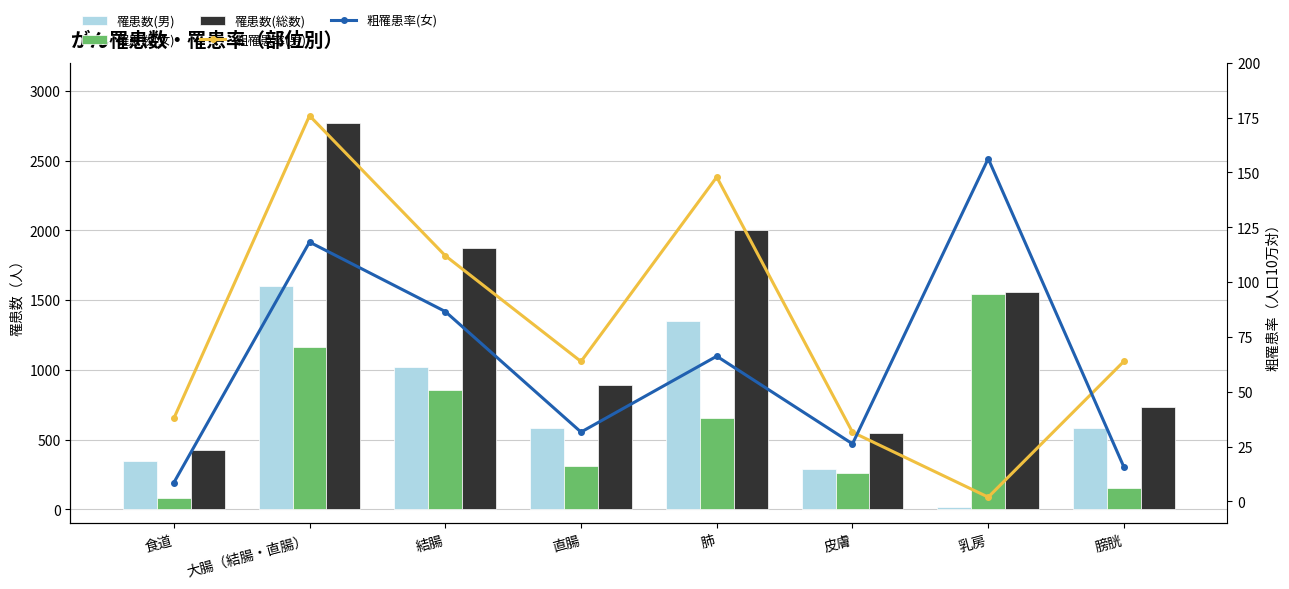

Rank the categories by 粗罹患率(女) value from highest to lowest.

乳房, 大腸（結腸・直腸）, 結腸, 肺, 直腸, 皮膚, 膀胱, 食道